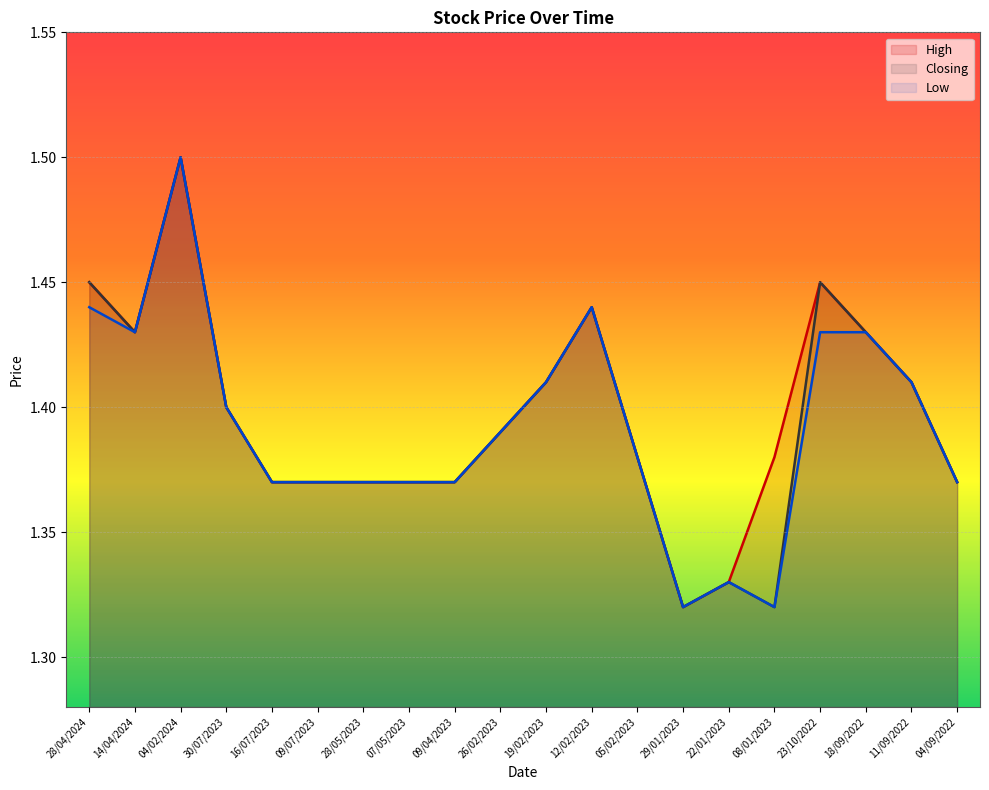

What is the label of the 18th point from the right?

04/02/2024